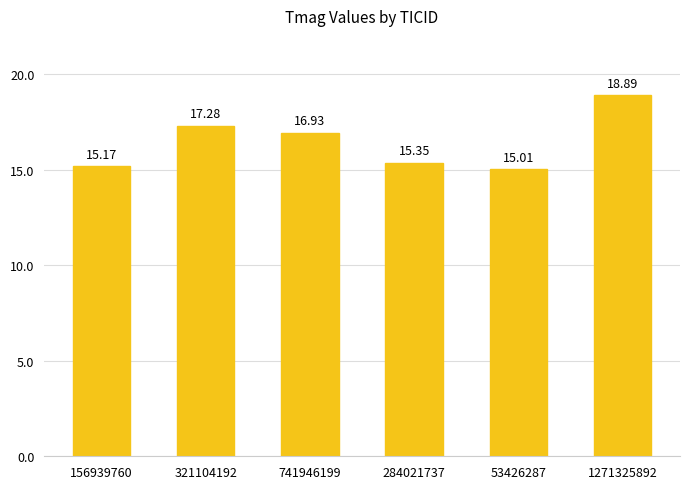

What is the greatest value displayed?

18.9